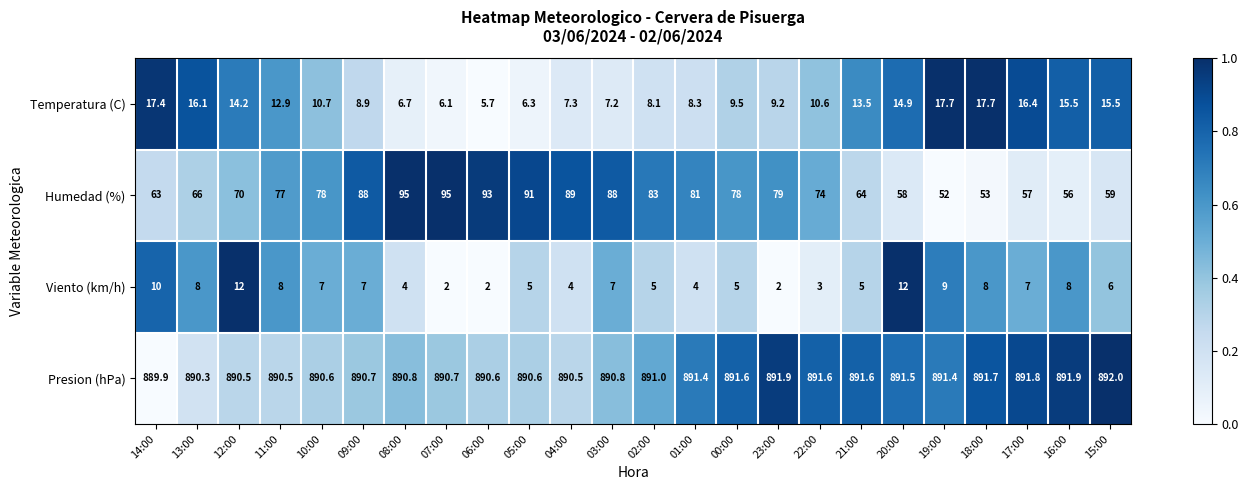

The value of Presion (hPa) at 08:00 is 1572.7. True or false?

False